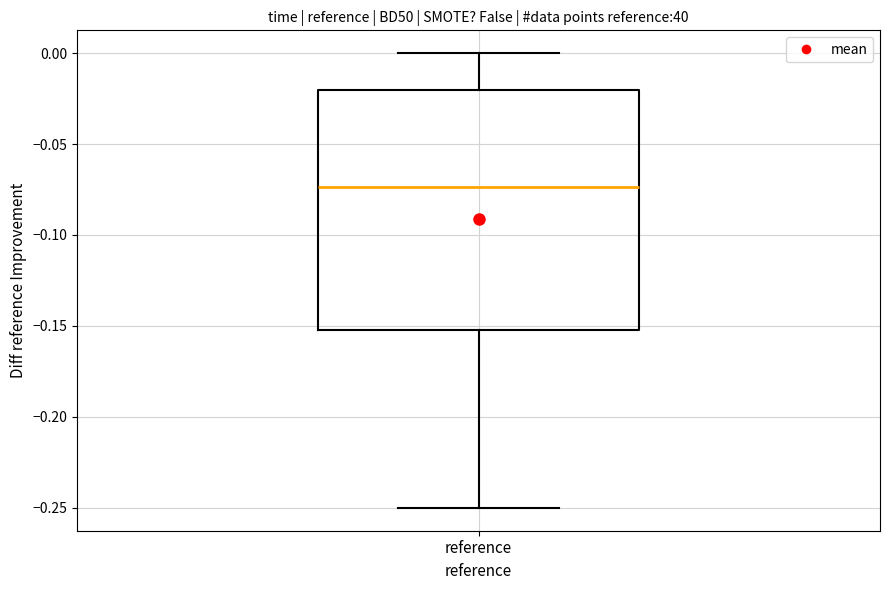

Where is the upper edge of the box for reference on the y-axis? The values are not printed on the chart, so give them approximately, as read against the axis.

-0.020